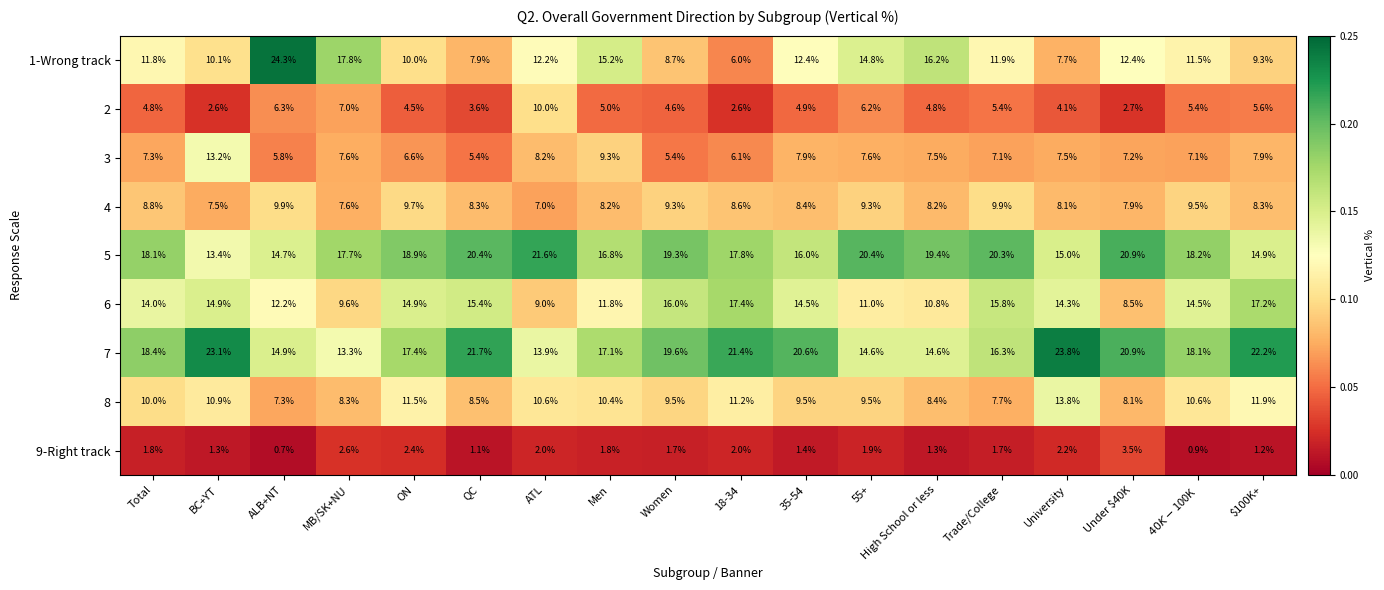

At which category does the chart reach its minimum across all series?

ALB+NT